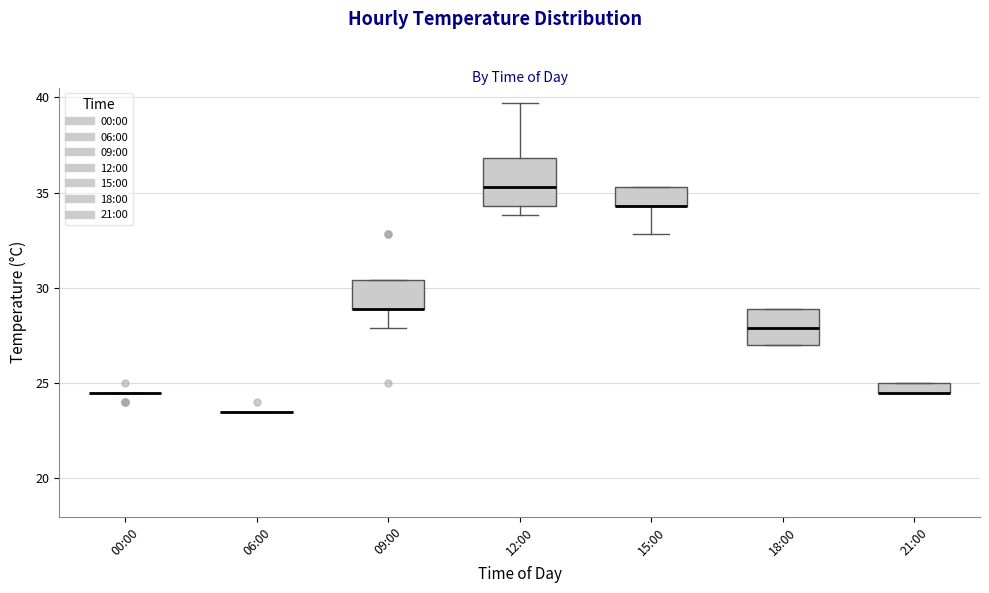

Which box is the tallest, from its lower edge to its upper edge?

12:00